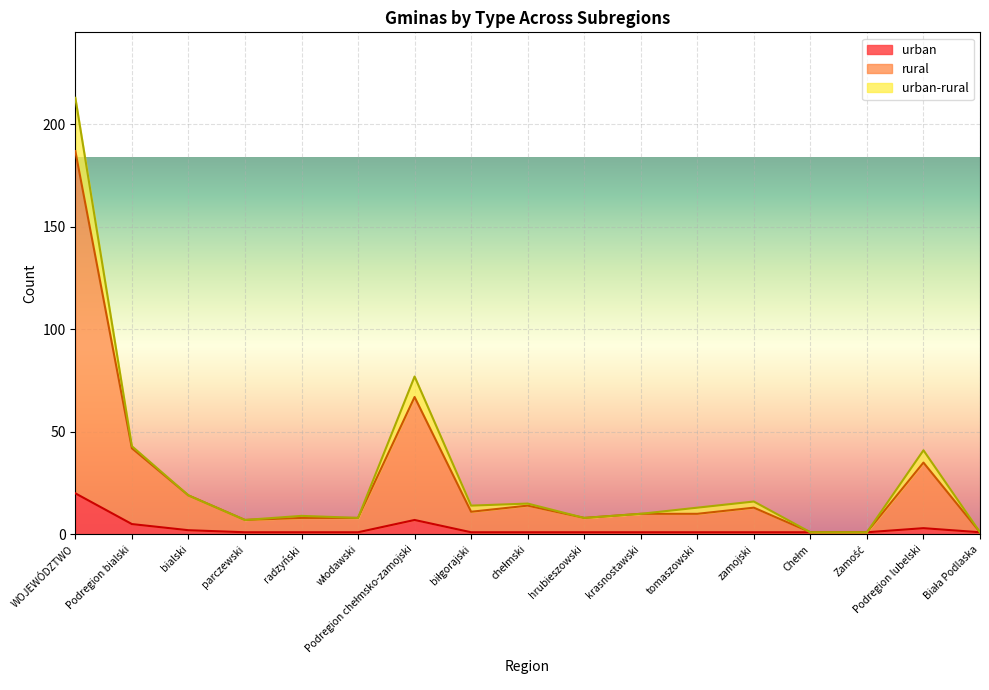

What is the sum of the urban values at Zamość and krasnostawski?

2